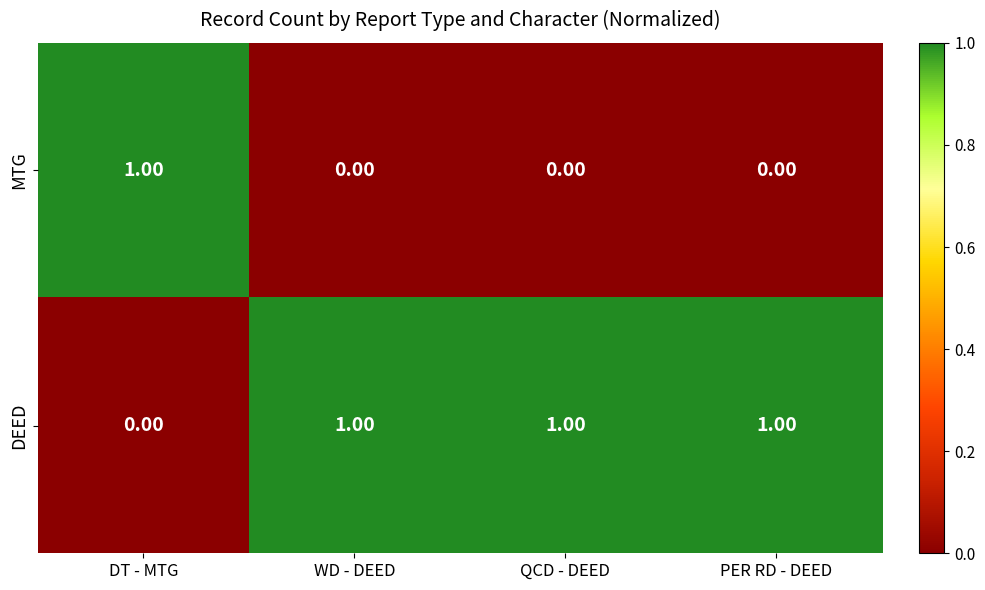

Is the value of MTG at QCD - DEED greater than the value of DEED at QCD - DEED?

No